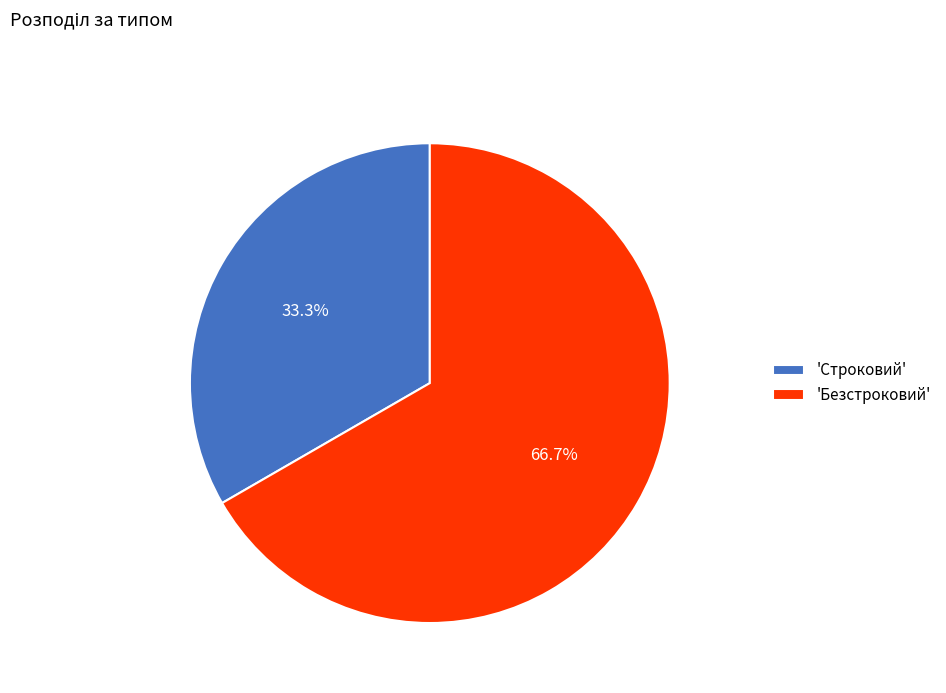

Approximately how many times larger is the value at 'Безстроковий' compared to 'Строковий'?

2.0